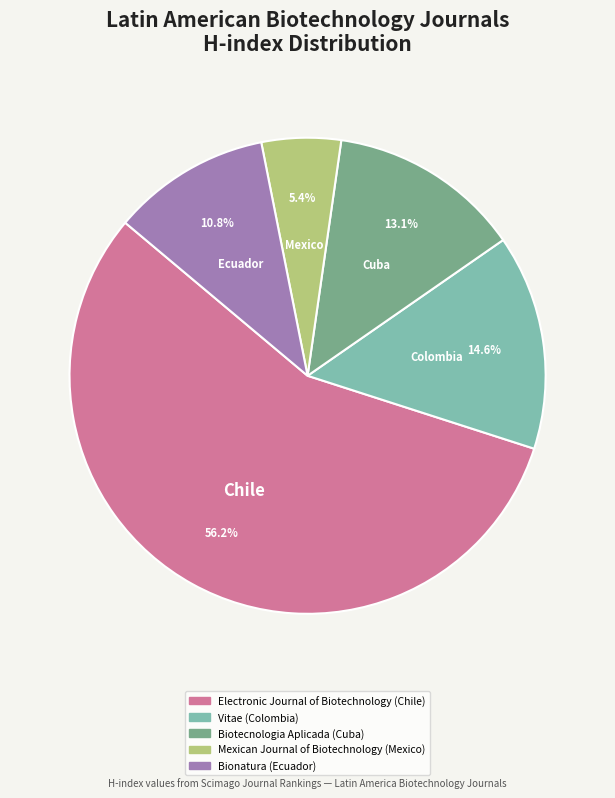

What is the largest slice in the pie chart?

Electronic Journal of Biotechnology